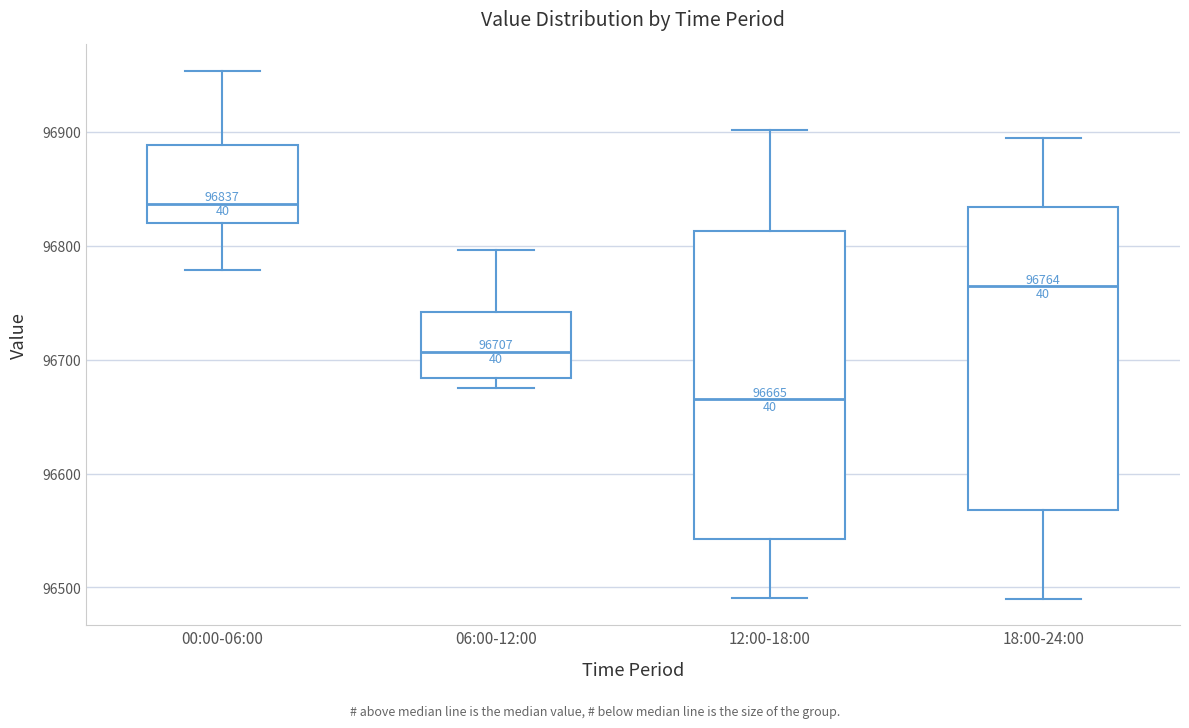

Which box's median line is the lowest?

12:00-18:00